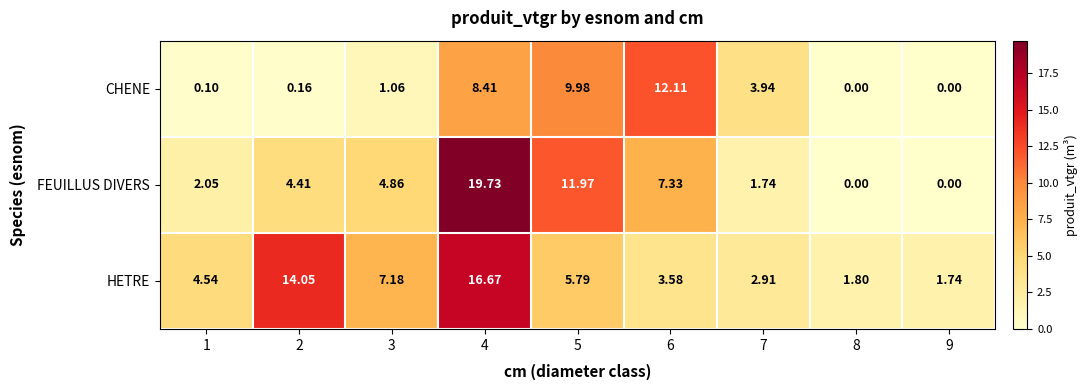

Rank the series at 3 from lowest to highest value.

CHENE, FEUILLUS DIVERS, HETRE